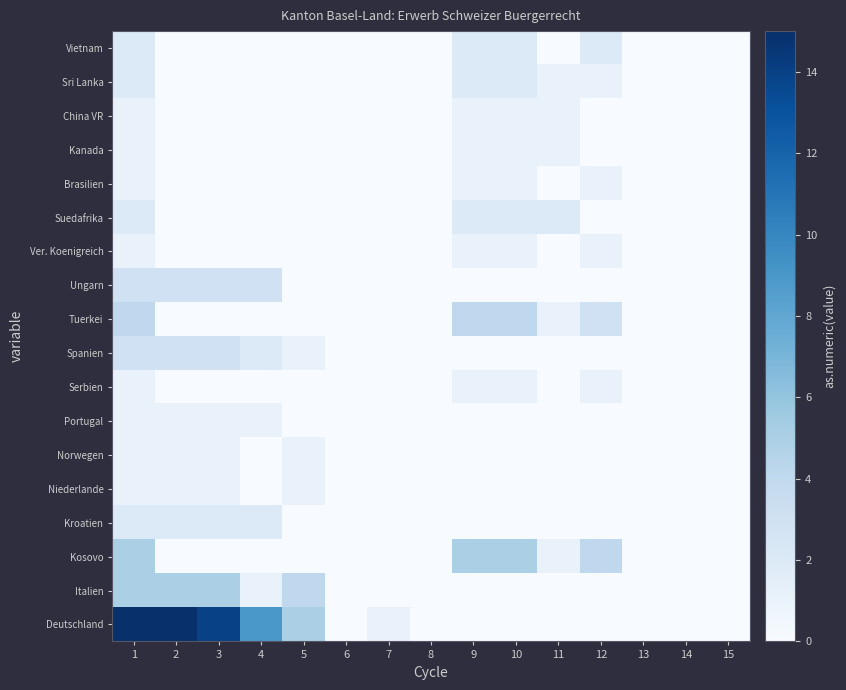

Reading left to right, transcribe all the data shown in this chart.

Deutschland: 1=15	2=15	3=14	4=9	5=5	6=0	7=1	8=0	9=0	10=0	11=0	12=0	13=0	14=0	15=0
Italien: 1=5	2=5	3=5	4=1	5=4	6=0	7=0	8=0	9=0	10=0	11=0	12=0	13=0	14=0	15=0
Kosovo: 1=5	2=0	3=0	4=0	5=0	6=0	7=0	8=0	9=5	10=5	11=1	12=4	13=0	14=0	15=0
Kroatien: 1=2	2=2	3=2	4=2	5=0	6=0	7=0	8=0	9=0	10=0	11=0	12=0	13=0	14=0	15=0
Niederlande: 1=1	2=1	3=1	4=0	5=1	6=0	7=0	8=0	9=0	10=0	11=0	12=0	13=0	14=0	15=0
Norwegen: 1=1	2=1	3=1	4=0	5=1	6=0	7=0	8=0	9=0	10=0	11=0	12=0	13=0	14=0	15=0
Portugal: 1=1	2=1	3=1	4=1	5=0	6=0	7=0	8=0	9=0	10=0	11=0	12=0	13=0	14=0	15=0
Serbien: 1=1	2=0	3=0	4=0	5=0	6=0	7=0	8=0	9=1	10=1	11=0	12=1	13=0	14=0	15=0
Spanien: 1=3	2=3	3=3	4=2	5=1	6=0	7=0	8=0	9=0	10=0	11=0	12=0	13=0	14=0	15=0
Tuerkei: 1=4	2=0	3=0	4=0	5=0	6=0	7=0	8=0	9=4	10=4	11=1	12=3	13=0	14=0	15=0
Ungarn: 1=3	2=3	3=3	4=3	5=0	6=0	7=0	8=0	9=0	10=0	11=0	12=0	13=0	14=0	15=0
Ver. Koenigreich: 1=1	2=0	3=0	4=0	5=0	6=0	7=0	8=0	9=1	10=1	11=0	12=1	13=0	14=0	15=0
Suedafrika: 1=2	2=0	3=0	4=0	5=0	6=0	7=0	8=0	9=2	10=2	11=2	12=0	13=0	14=0	15=0
Brasilien: 1=1	2=0	3=0	4=0	5=0	6=0	7=0	8=0	9=1	10=1	11=0	12=1	13=0	14=0	15=0
Kanada: 1=1	2=0	3=0	4=0	5=0	6=0	7=0	8=0	9=1	10=1	11=1	12=0	13=0	14=0	15=0
China VR: 1=1	2=0	3=0	4=0	5=0	6=0	7=0	8=0	9=1	10=1	11=1	12=0	13=0	14=0	15=0
Sri Lanka: 1=2	2=0	3=0	4=0	5=0	6=0	7=0	8=0	9=2	10=2	11=1	12=1	13=0	14=0	15=0
Vietnam: 1=2	2=0	3=0	4=0	5=0	6=0	7=0	8=0	9=2	10=2	11=0	12=2	13=0	14=0	15=0